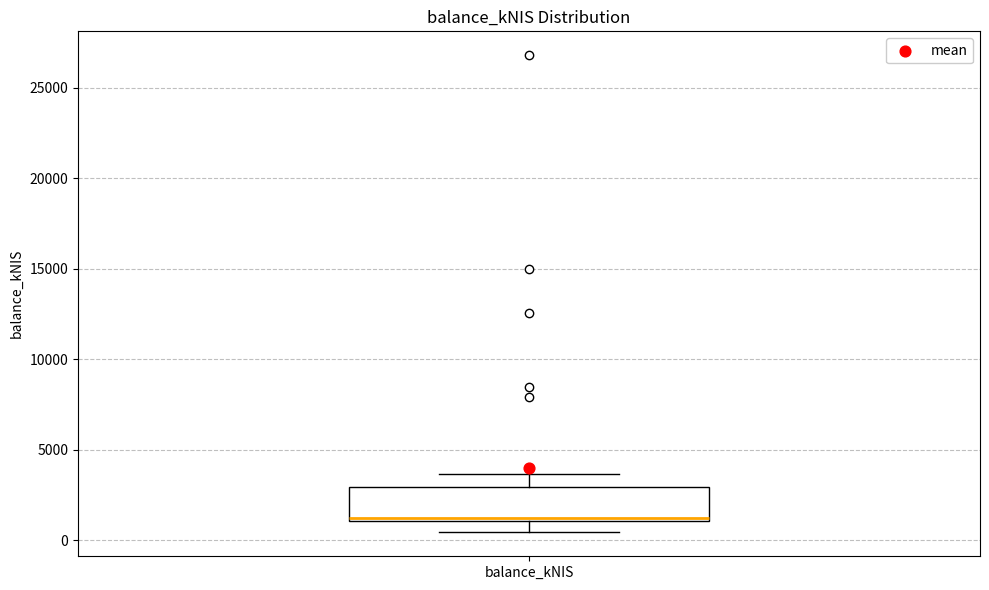

Where does the lower whisker of the box for balance_kNIS end on the y-axis? The values are not printed on the chart, so give them approximately, as read against the axis.

500